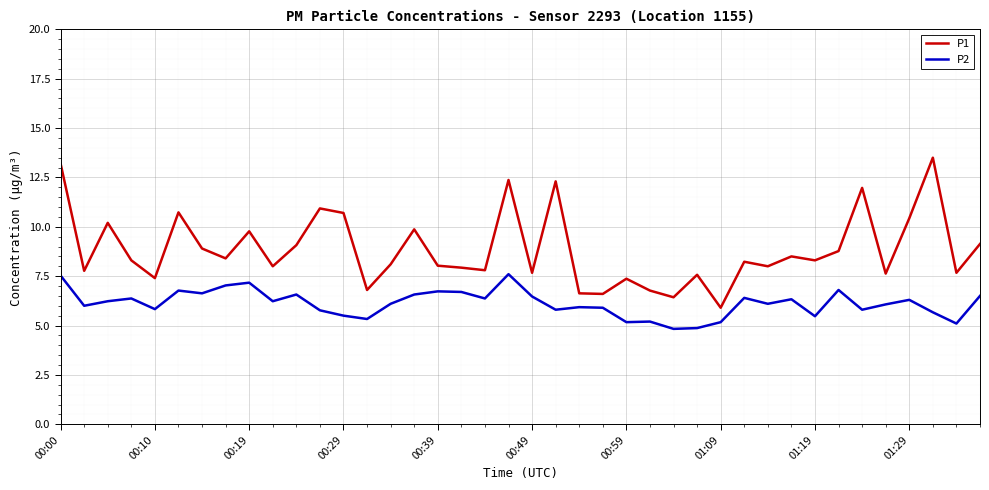

True or false: P2 and P1 intersect in this chart.

False